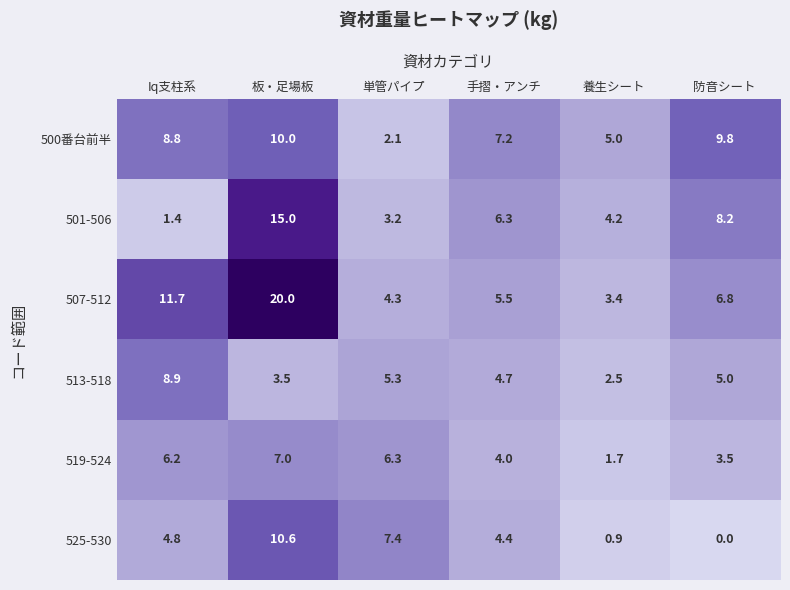

Count the number of data series in this chart.

6